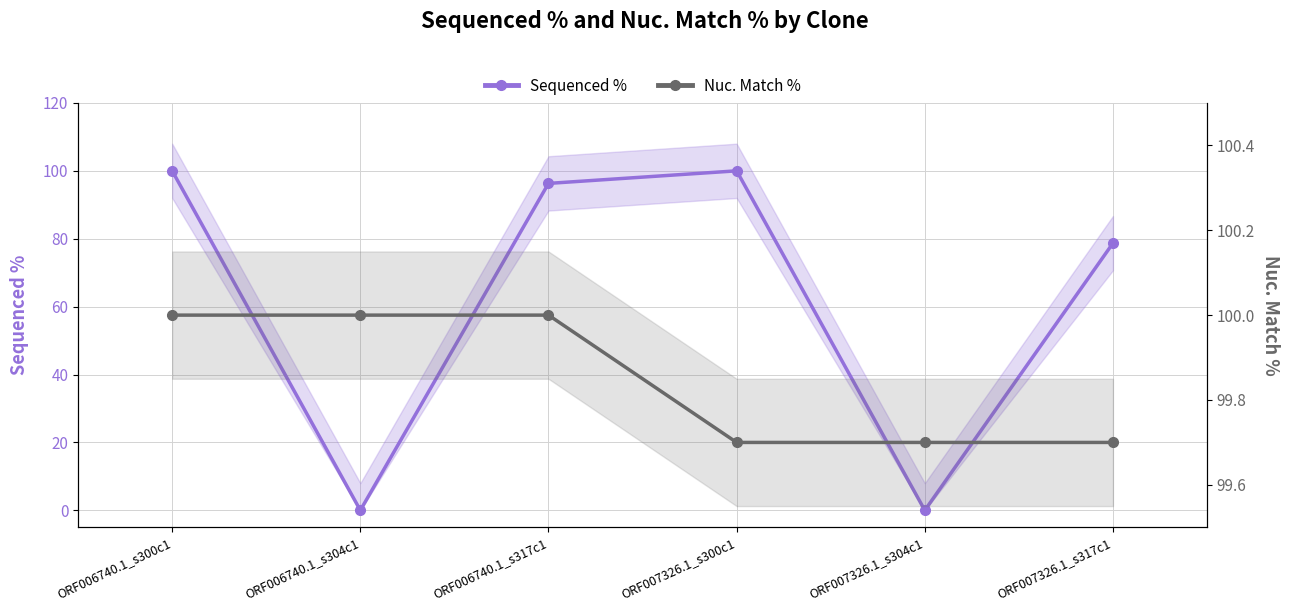

Rank the series at ORF007326.1_s304c1 from highest to lowest value.

Nuc. Match %, Sequenced %